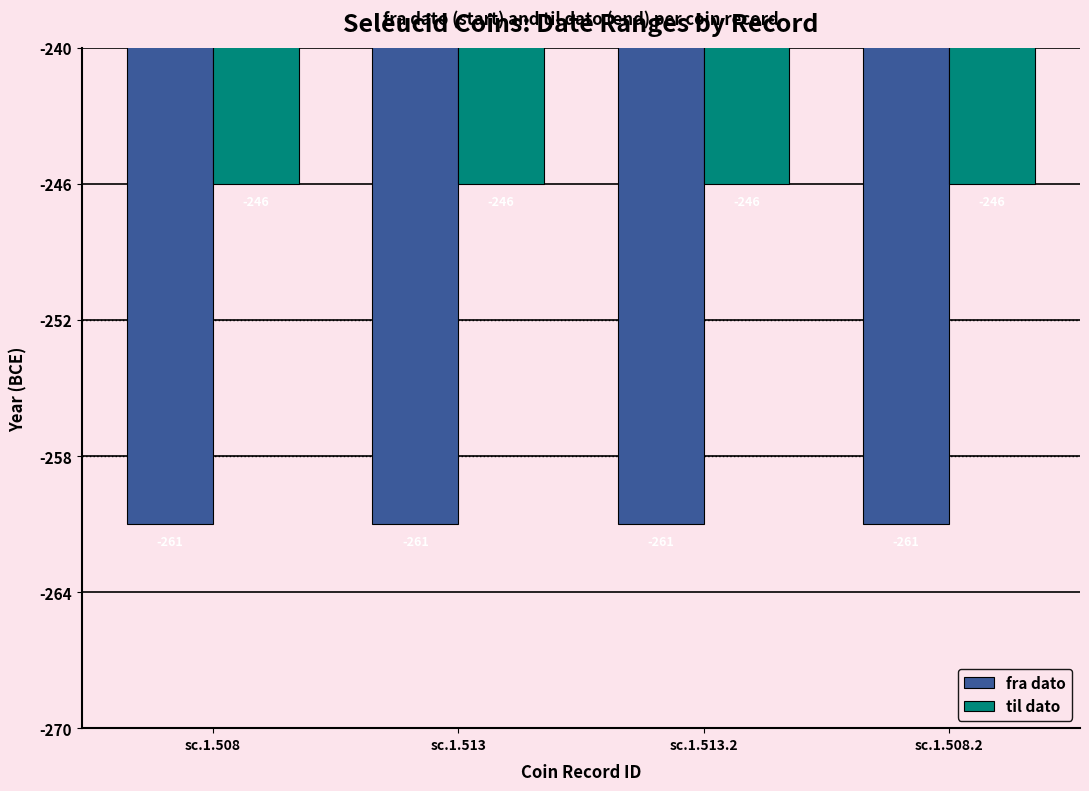

Reading left to right, what are all the values shown in this chart?

fra dato: sc.1.508=-261	sc.1.513=-261	sc.1.513.2=-261	sc.1.508.2=-261
til dato: sc.1.508=-246	sc.1.513=-246	sc.1.513.2=-246	sc.1.508.2=-246